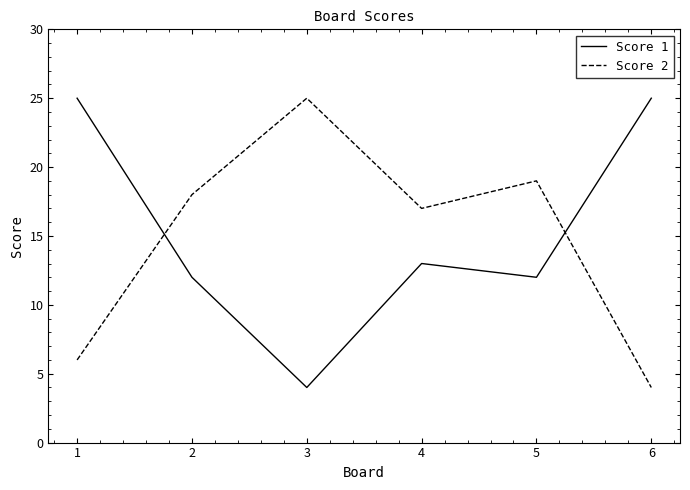

The value of Score 2 at 2 is 18. True or false?

True